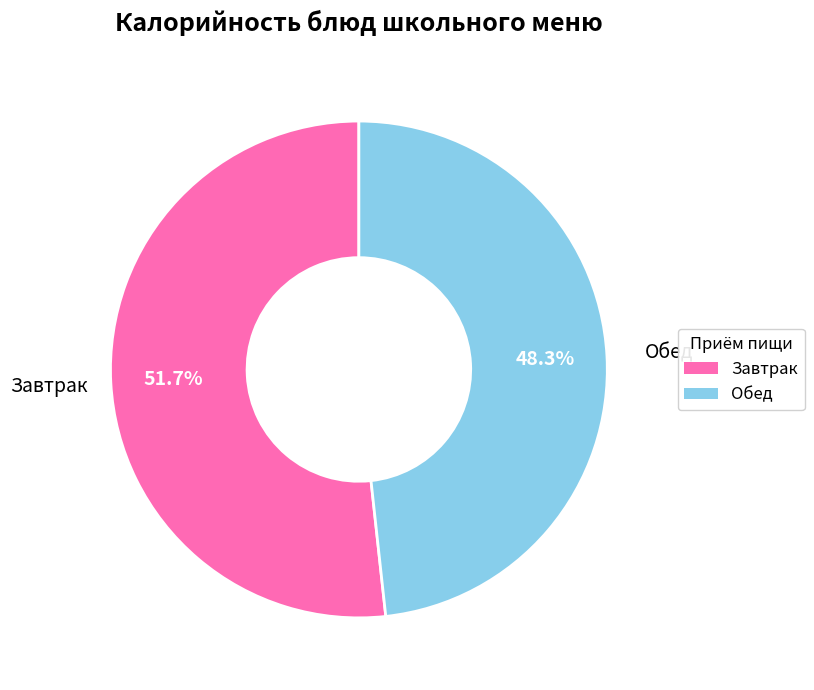

Which category has the smallest portion of the pie?

Обед